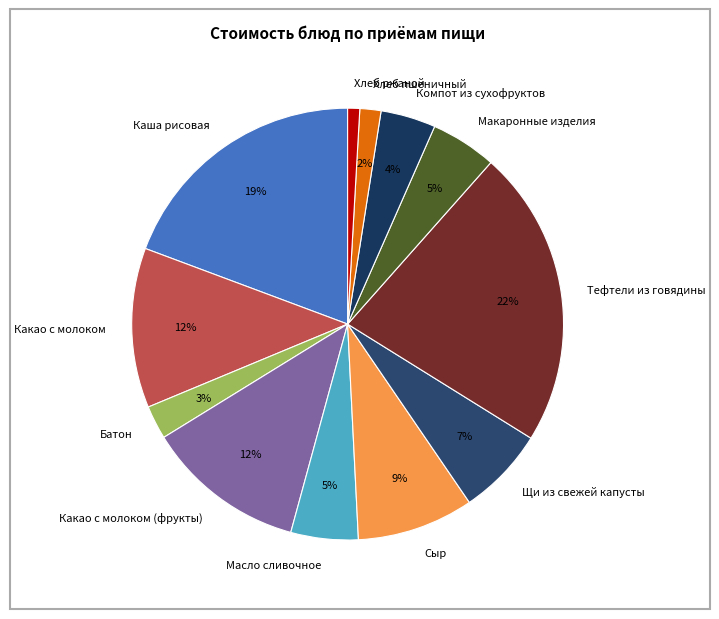

Approximately how many times larger is the value at Какао с молоком (фрукты) compared to Какао с молоком?

1.0